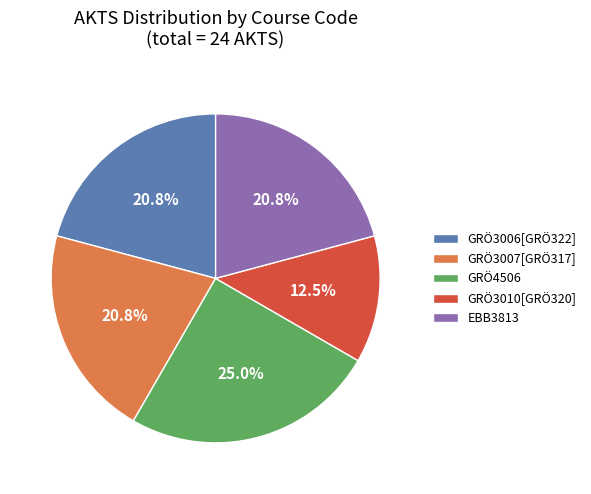

True or false: GRÖ3007[GRÖ317] accounts for 21% of the total.

True